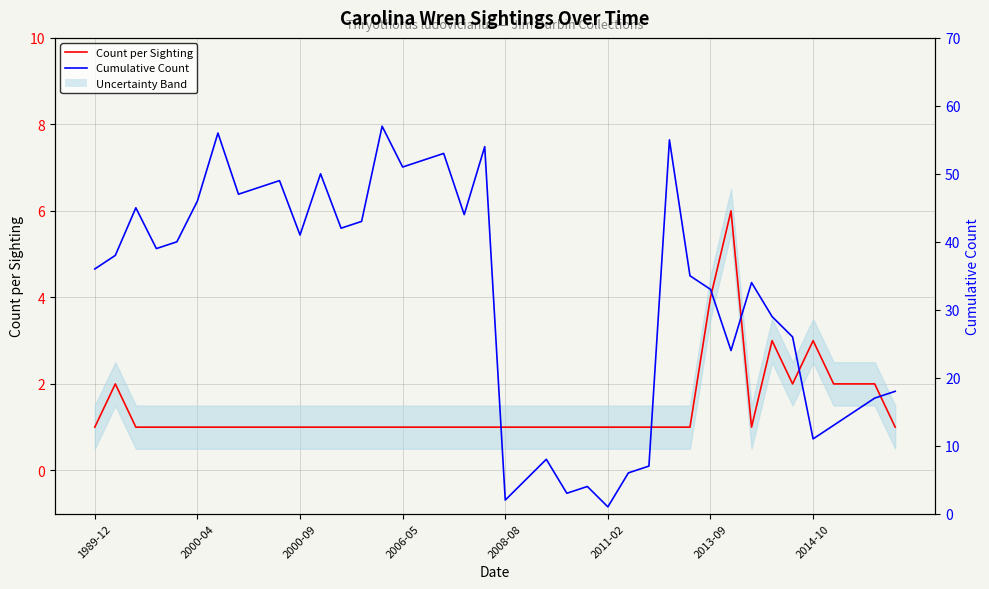

How many data points in Cumulative Count are above 38?

19